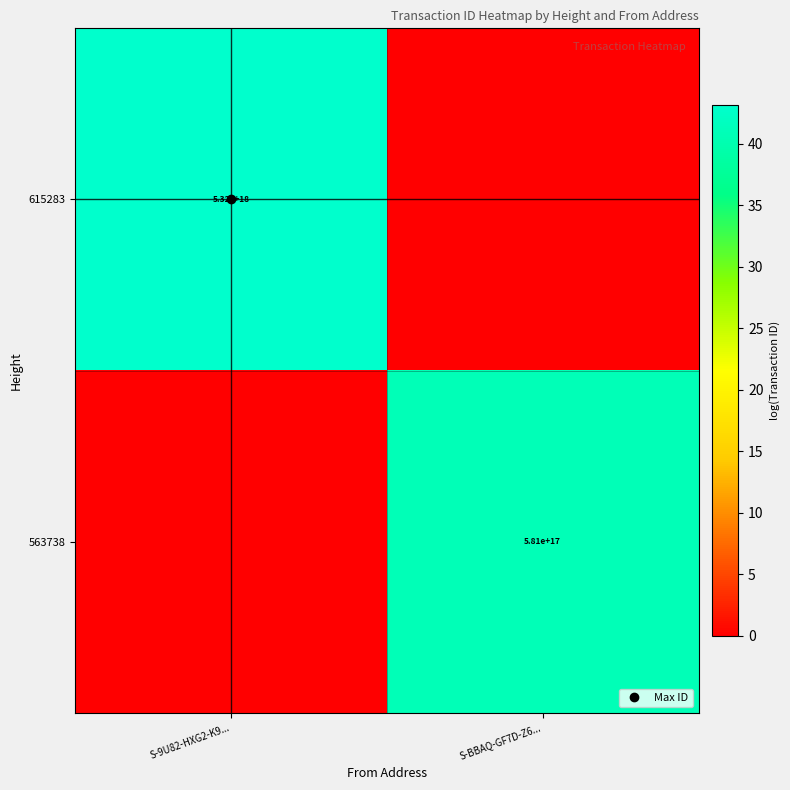

How many values in the 563738 series exceed 40?

1